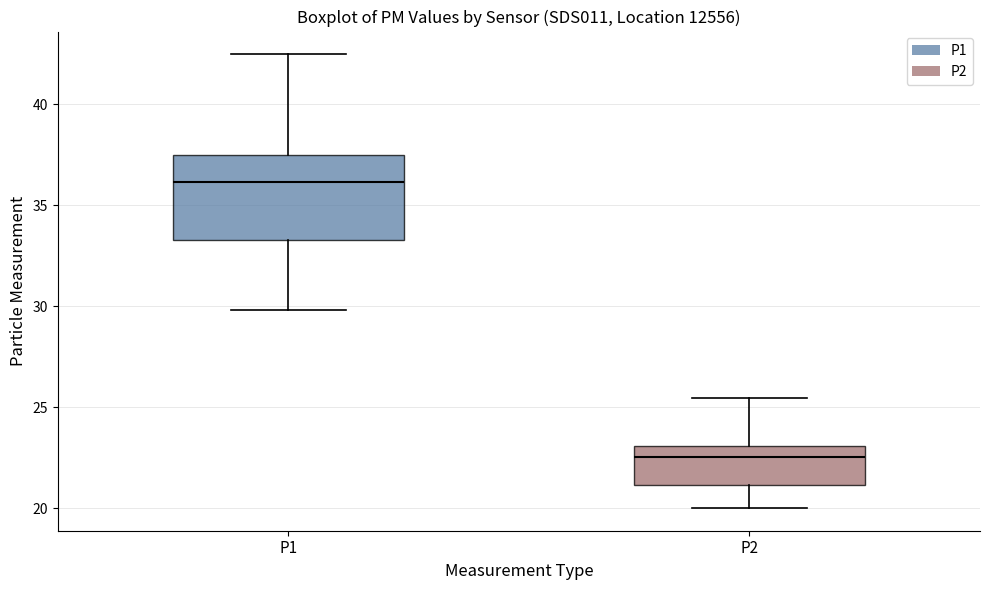

Which box has the highest median line?

P1